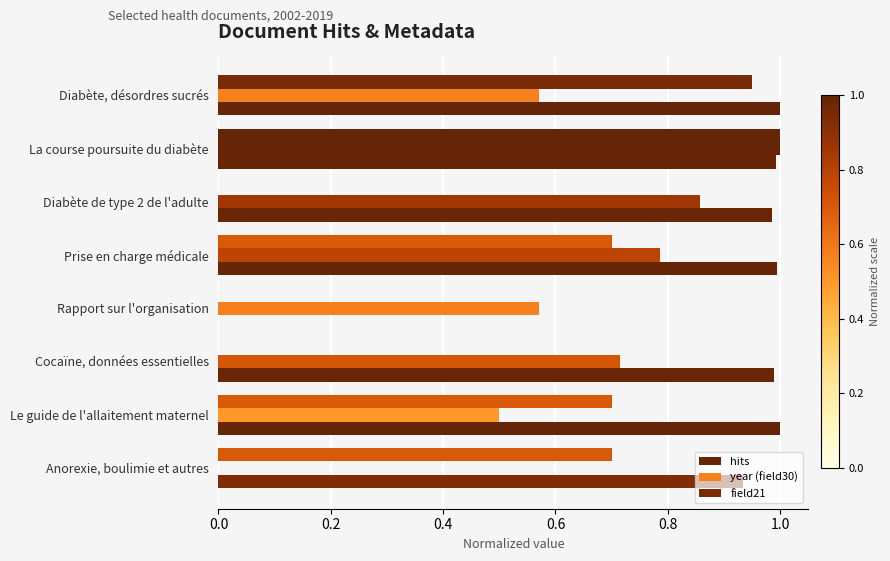

How many categories are shown in the chart?

8